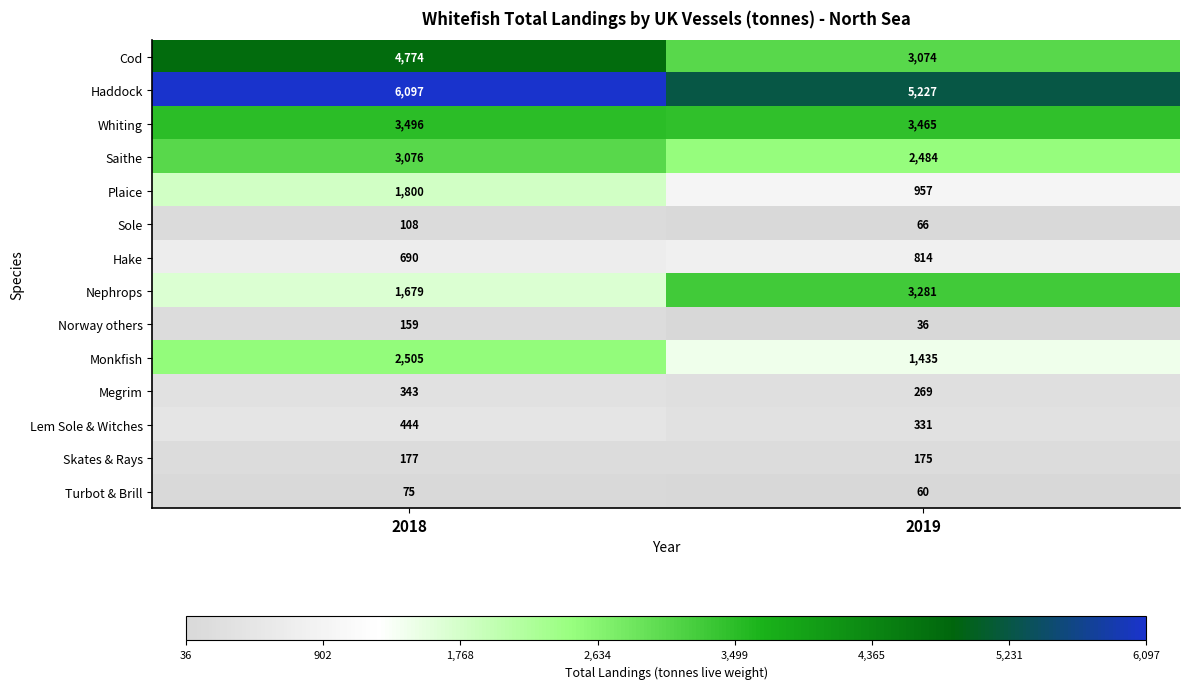

Which series has the largest total across all categories?

Haddock